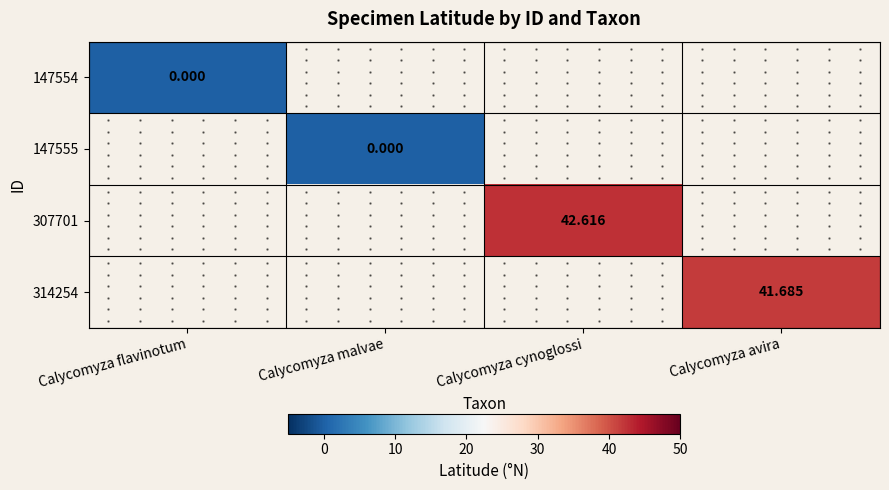

Is it true that 307701 equals 42.6 at Calycomyza cynoglossi?

True